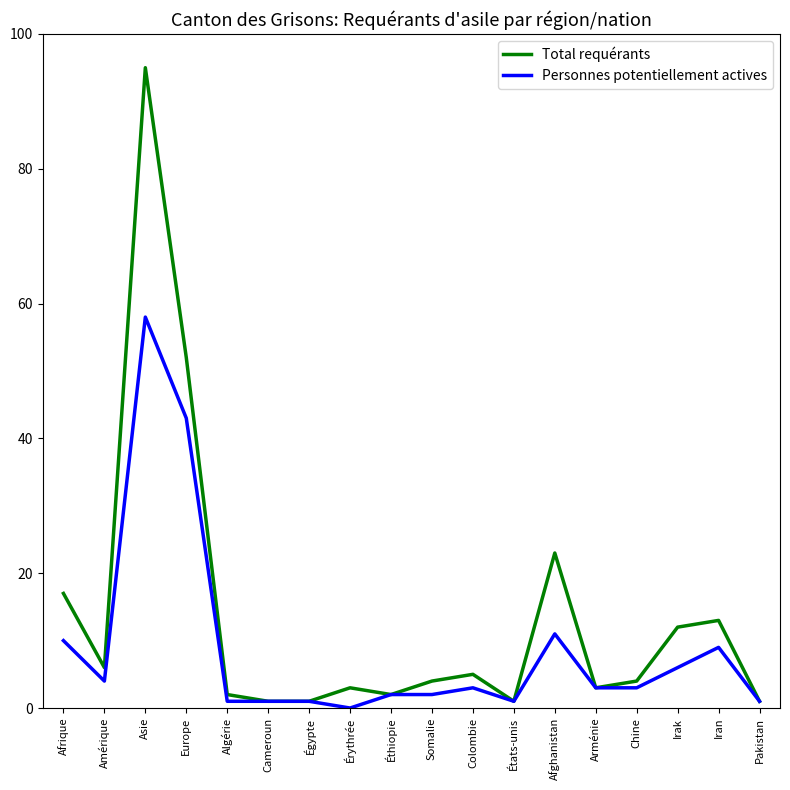

What is the average value of the Total requérants series?

14